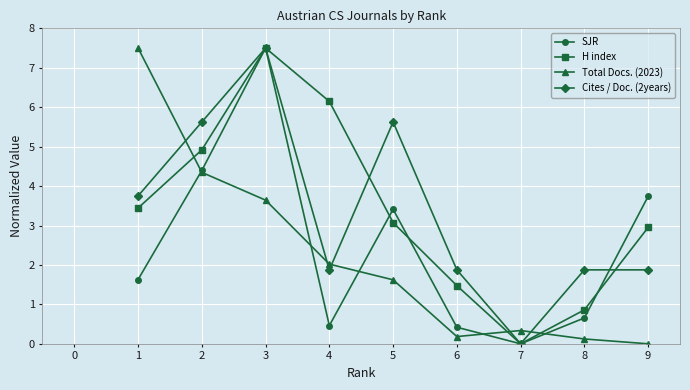

True or false: Total Docs. (2023) has more than 0 interior local peaks.

True